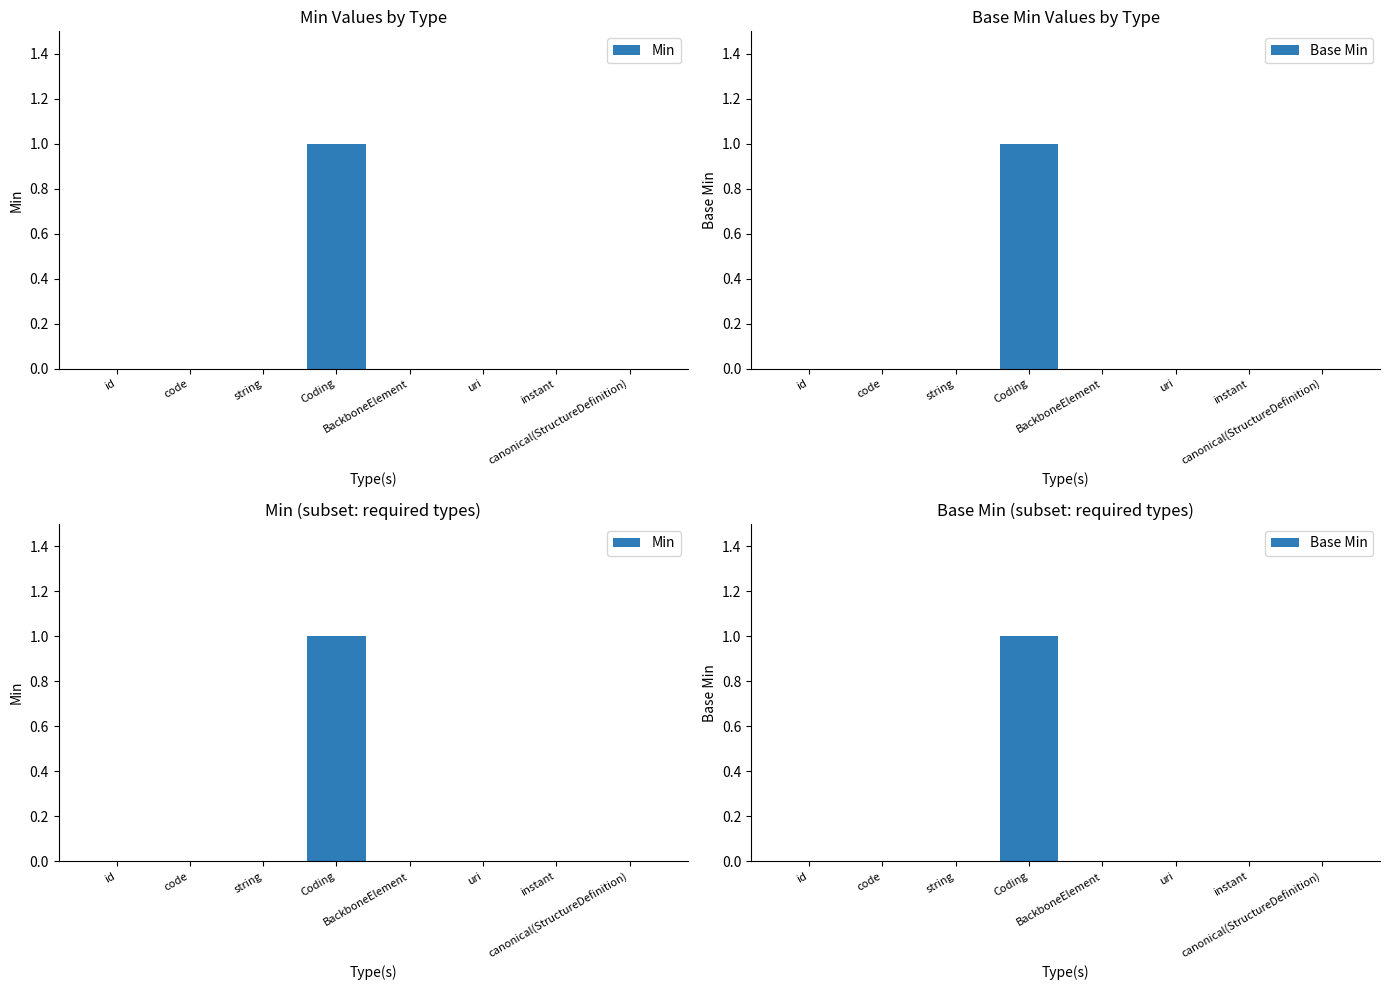

How many data points does each series have?

8